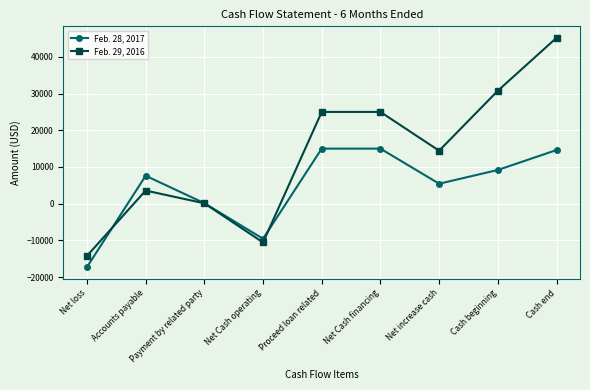

What is the difference between the Feb. 29, 2016 values at Cash end and Net loss?

59440